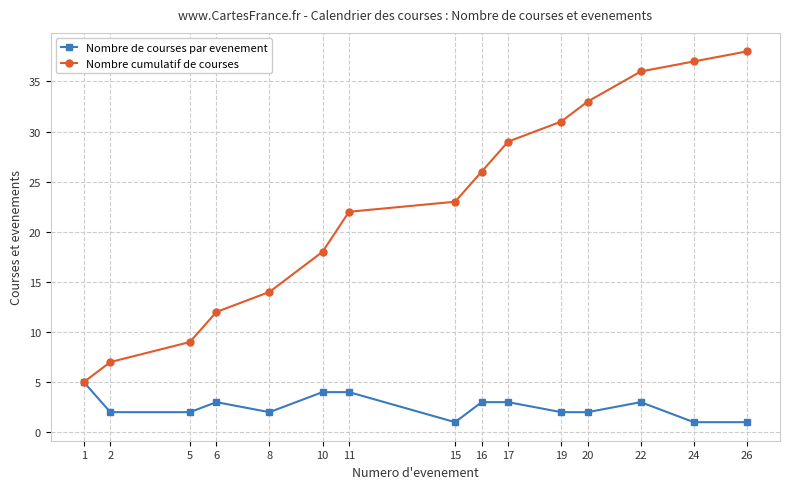

Read the Nombre de courses par evenement value at 10.

4